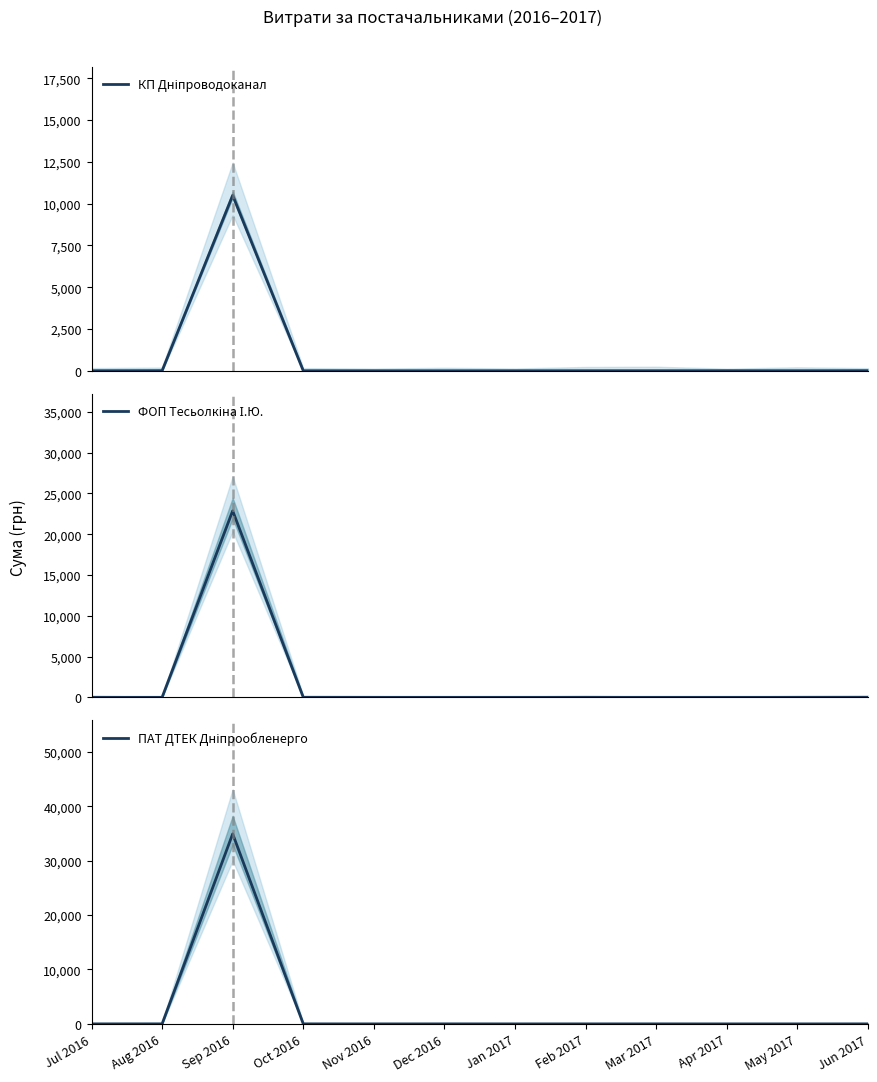

True or false: ПАТ ДТЕК Дніпрообленерго and ФОП Тесьолкіна І.Ю. intersect in this chart.

False